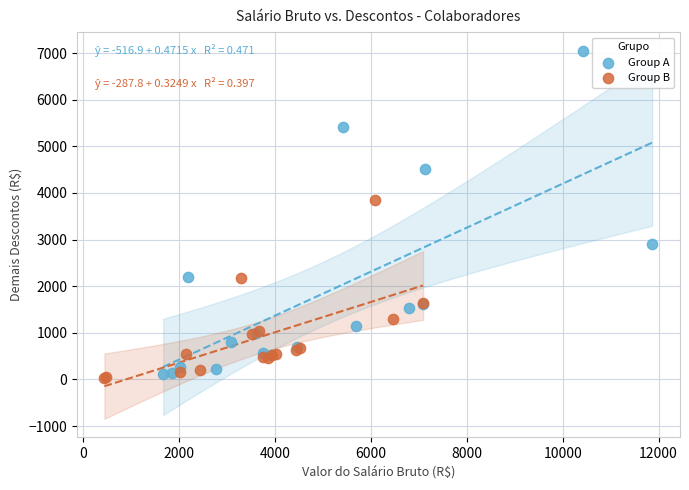

Which series reaches the minimum Y coordinate?

Group B